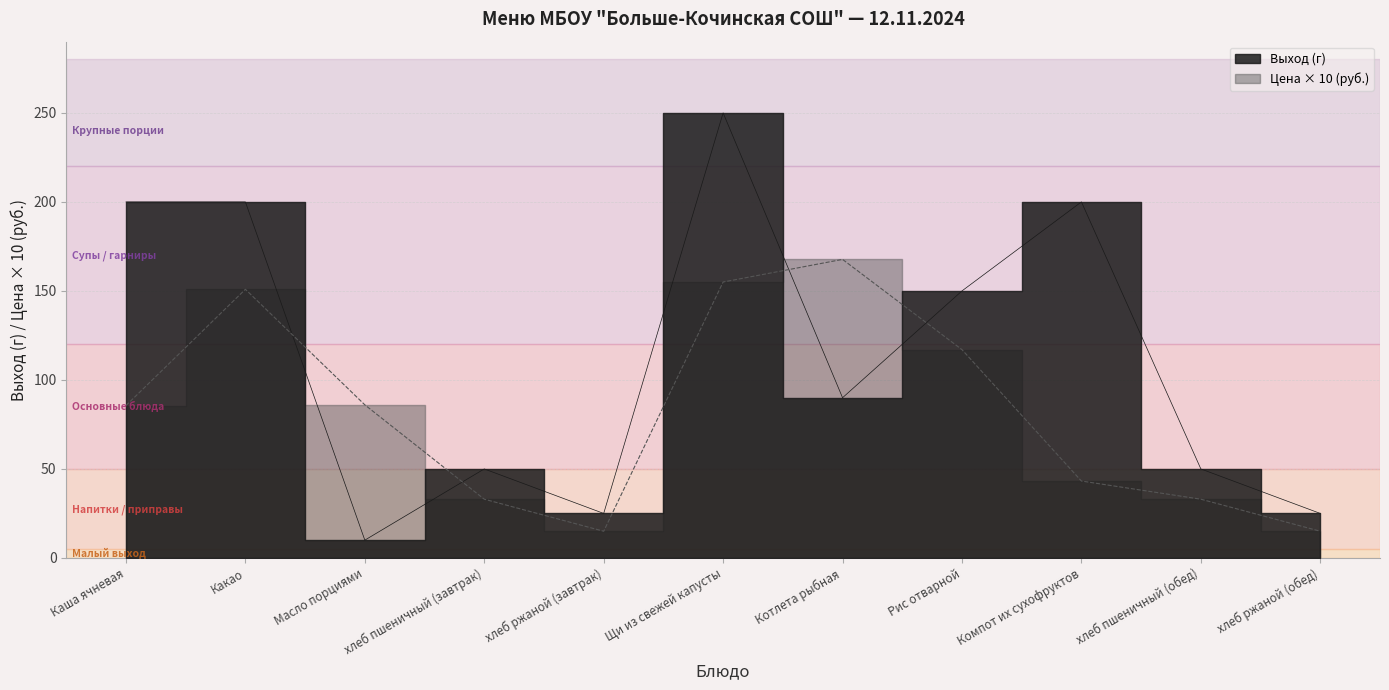

What is the total value across all series at Каша ячневая?

285.6